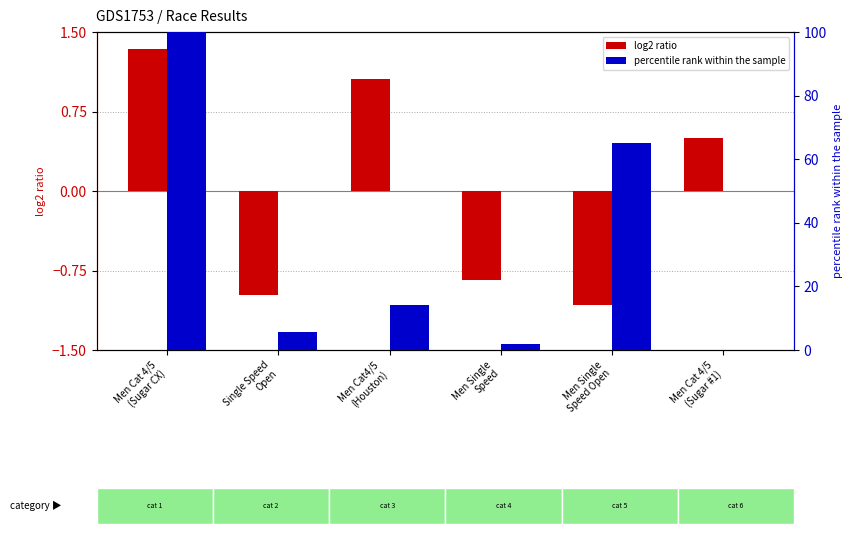

What is the label of the 2nd bar from the left?

Single Speed
Open